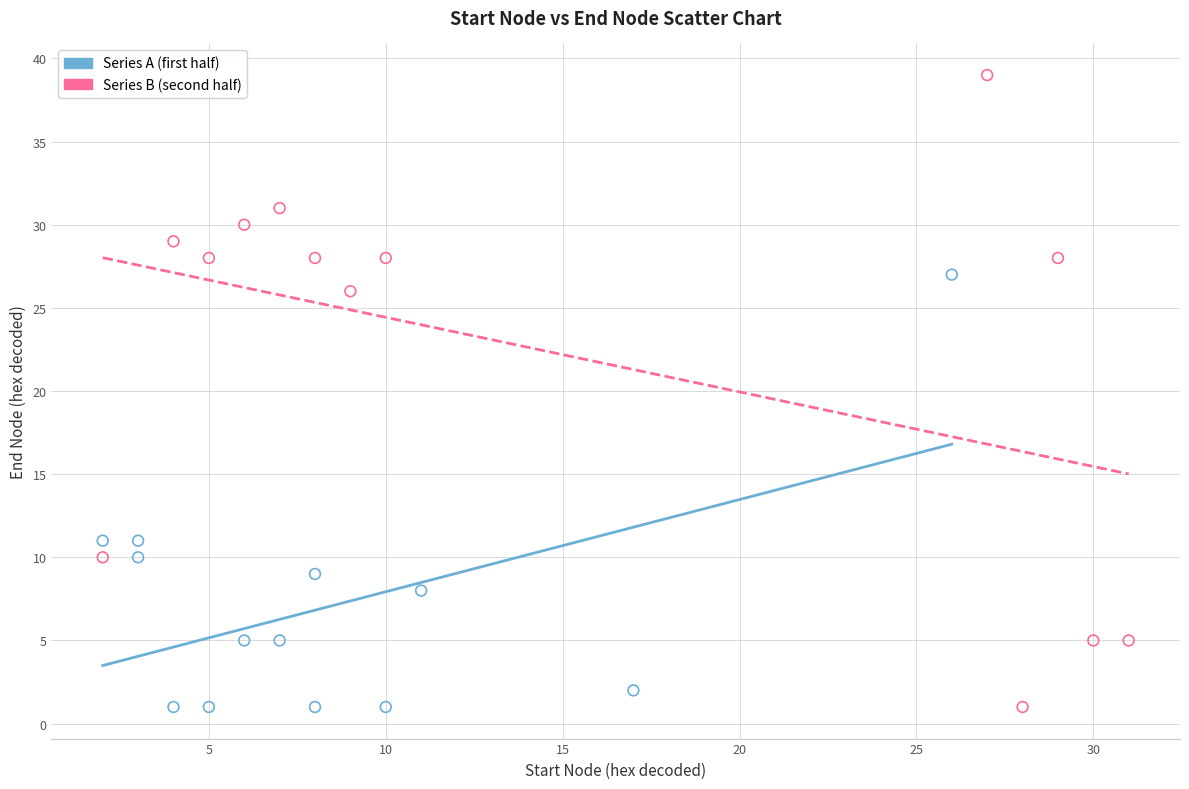

Which series has the largest Y range (max minus min)?

Series B (second half)